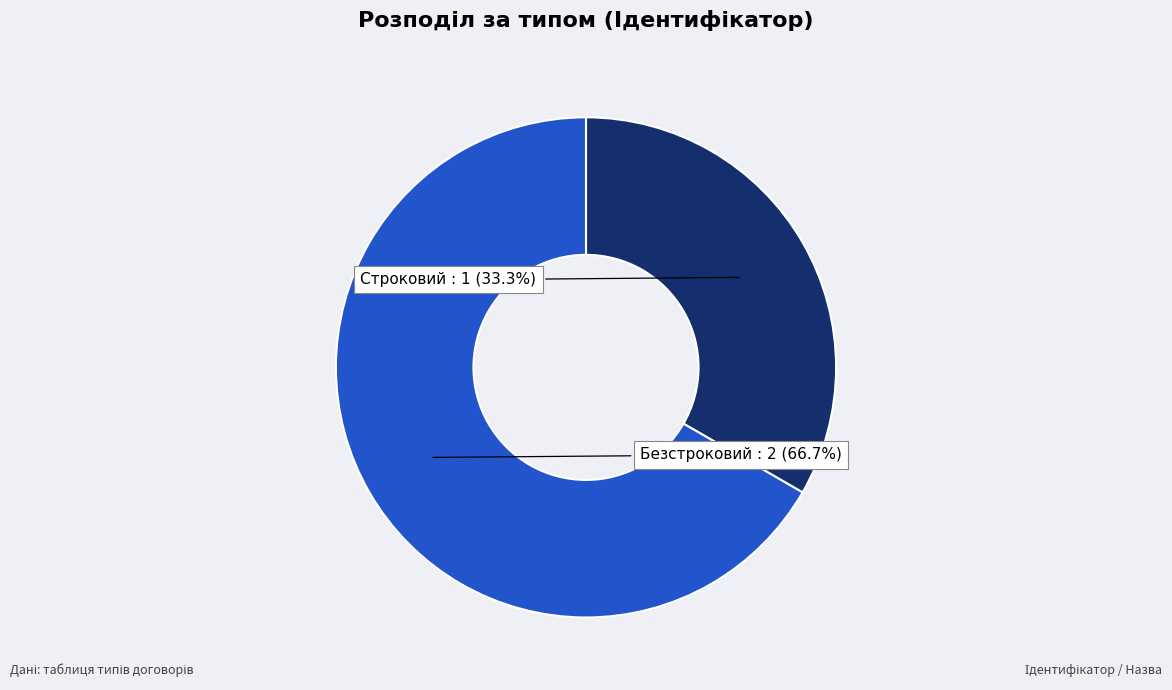

Is there a majority slice in this chart?

Yes